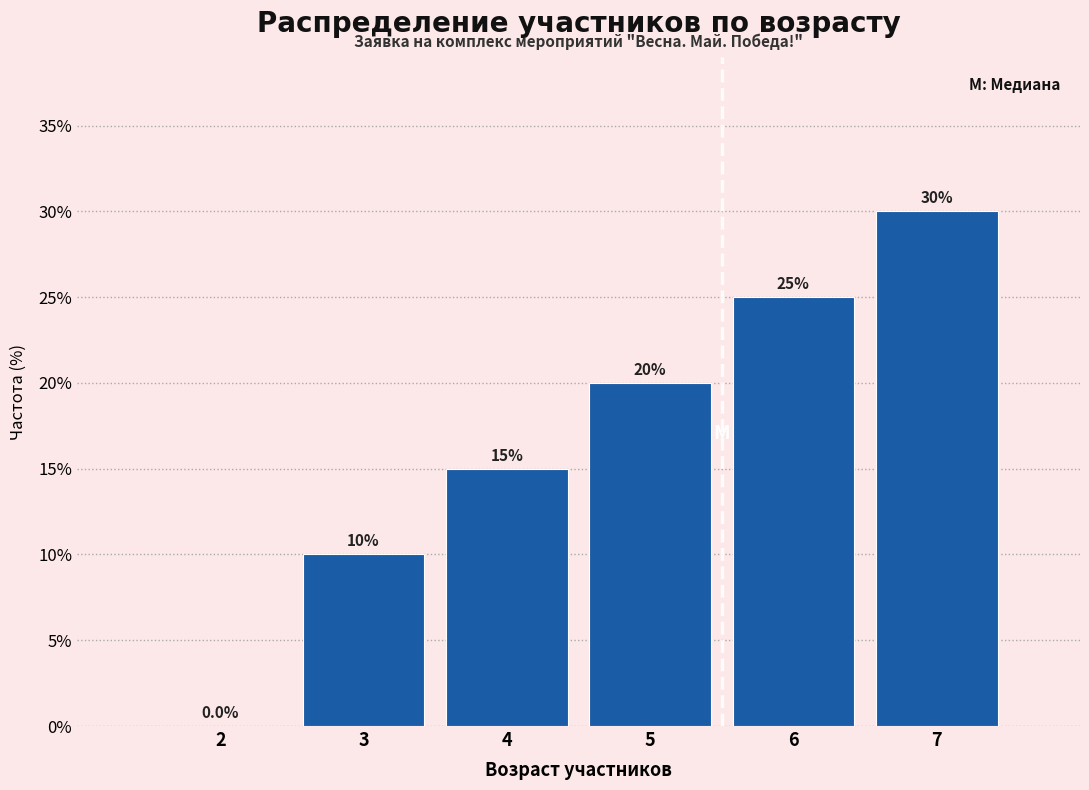

Reading left to right, what are all the values shown in this chart?

2=0	3=10	4=15	5=20	6=25	7=30